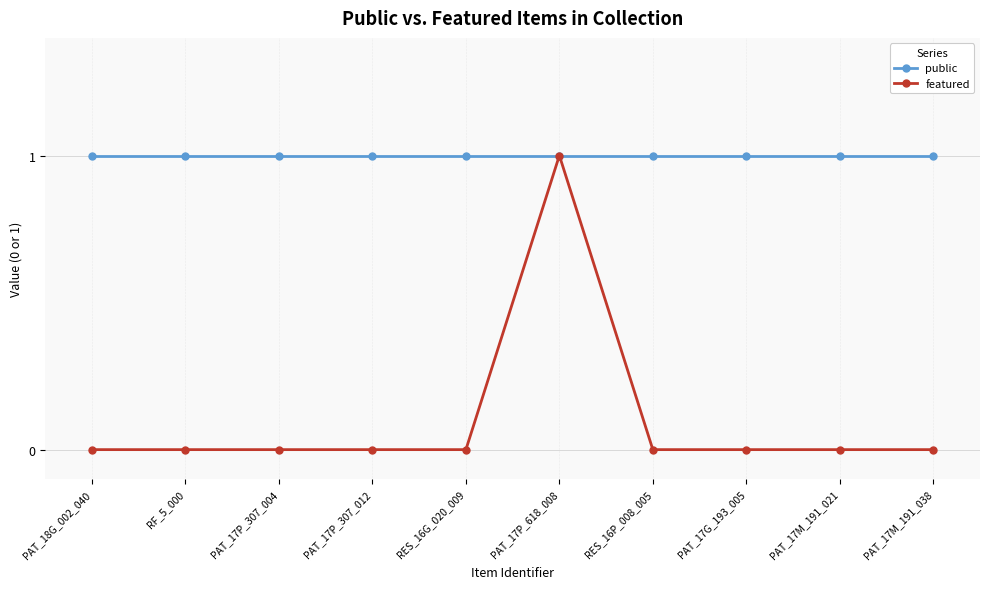

How many distinct data groups are displayed?

2